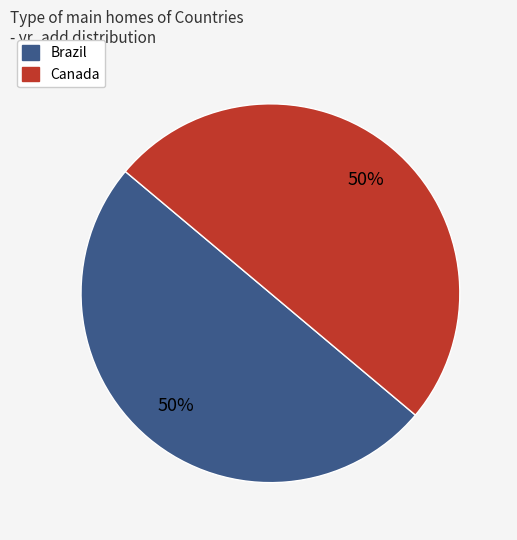

What percentage is the Brazil slice, to the nearest percent?

50%